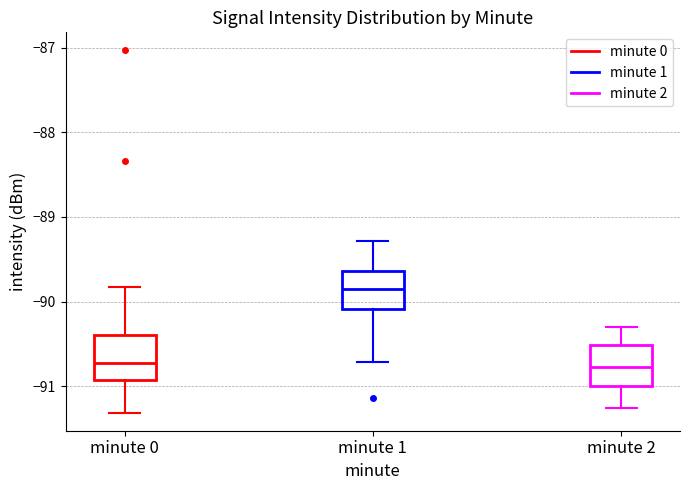

Reading left to right, transcribe this box plot: for each box, give where its median line is, the range the box spans, and where its two whiskers end, as read against the y-axis. The values are not printed on the chart, so give them approximately, as read against the axis.

minute 0: median -90.7, box -90.9 to -90.4, whiskers -91.3 to -89.8
minute 1: median -89.8, box -90.1 to -89.6, whiskers -90.7 to -89.3
minute 2: median -90.8, box -91.0 to -90.5, whiskers -91.2 to -90.3